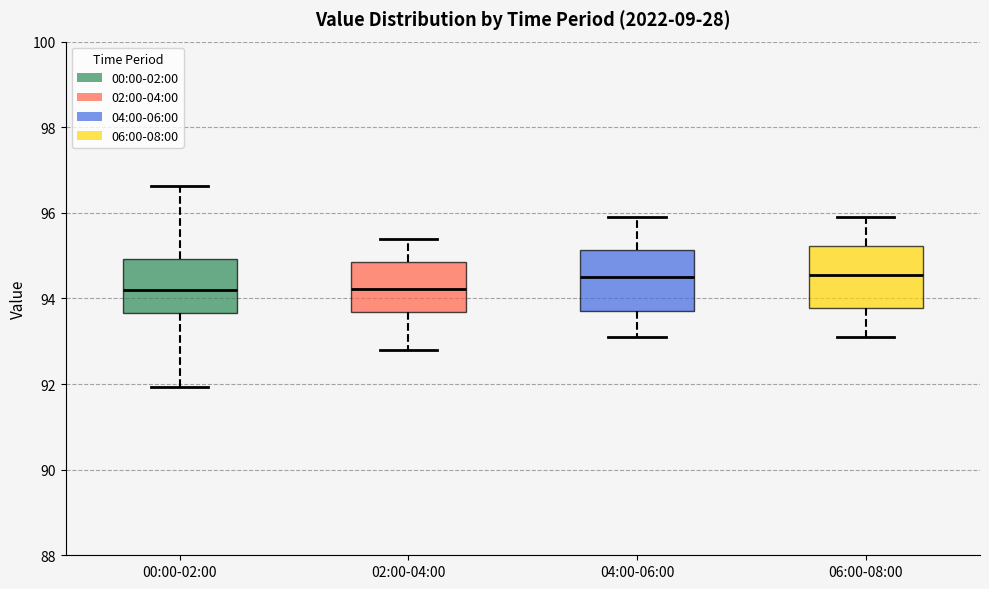

Reading left to right, read every box against the y-axis: the position of its median line, the range the box covers, and the ends of its whiskers. The values are not printed on the chart, so give them approximately, as read against the axis.

00:00-02:00: median 94.2, box 93.6 to 95.0, whiskers 92.0 to 96.6
02:00-04:00: median 94.2, box 93.6 to 94.8, whiskers 92.8 to 95.4
04:00-06:00: median 94.6, box 93.8 to 95.2, whiskers 93.2 to 96.0
06:00-08:00: median 94.6, box 93.8 to 95.2, whiskers 93.2 to 96.0